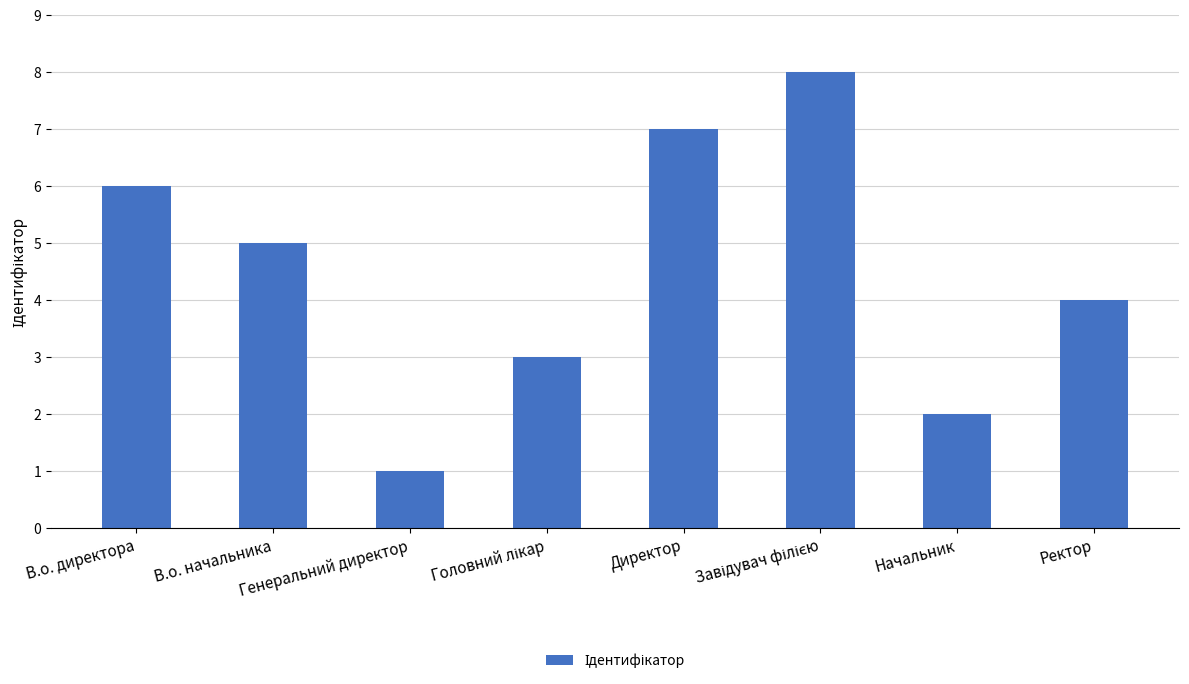

Which has a higher value, В.о. директора or Ректор?

В.о. директора